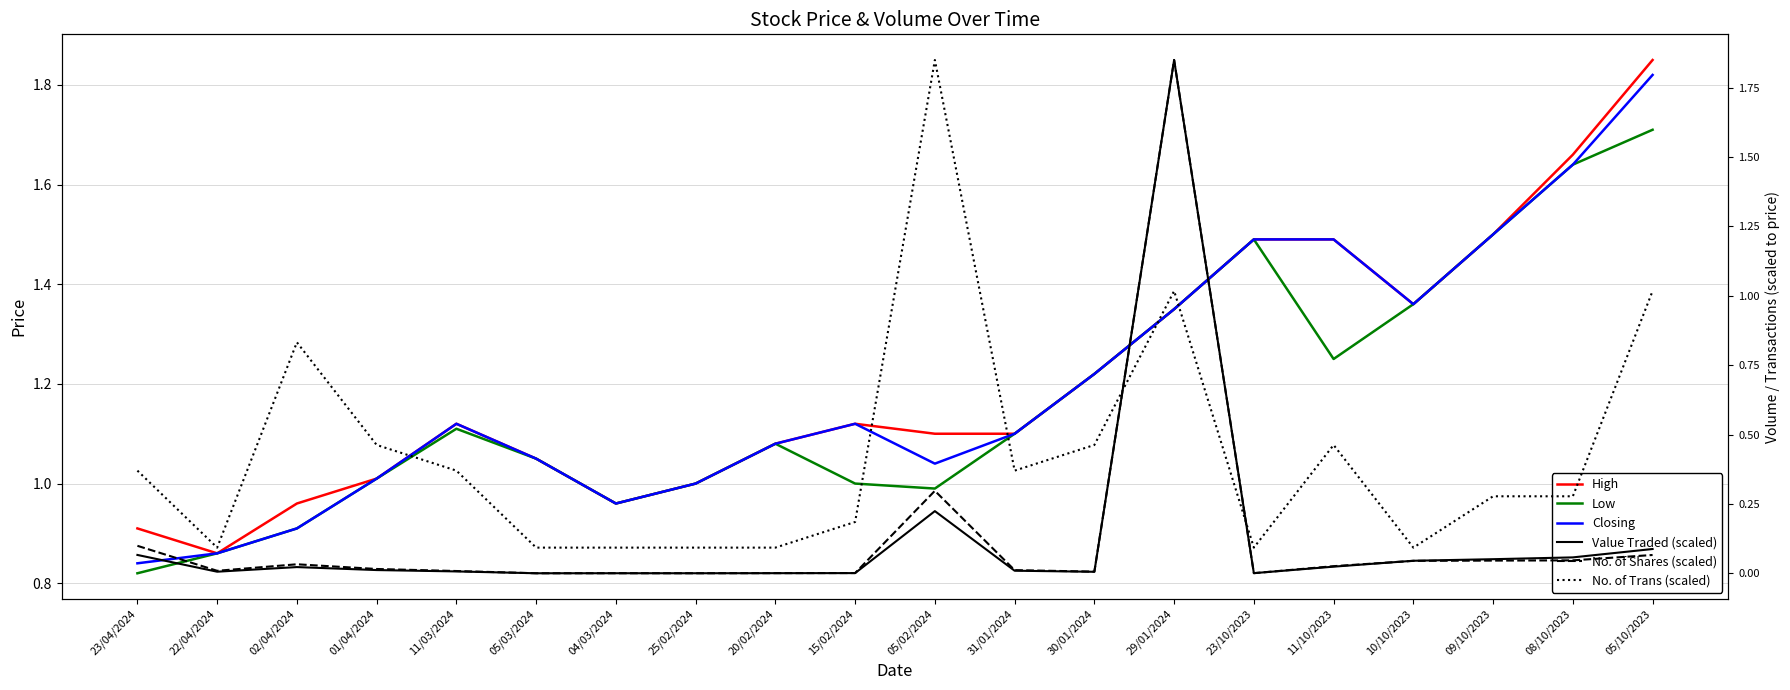

At how many categories does at least one series exceed 1?

15